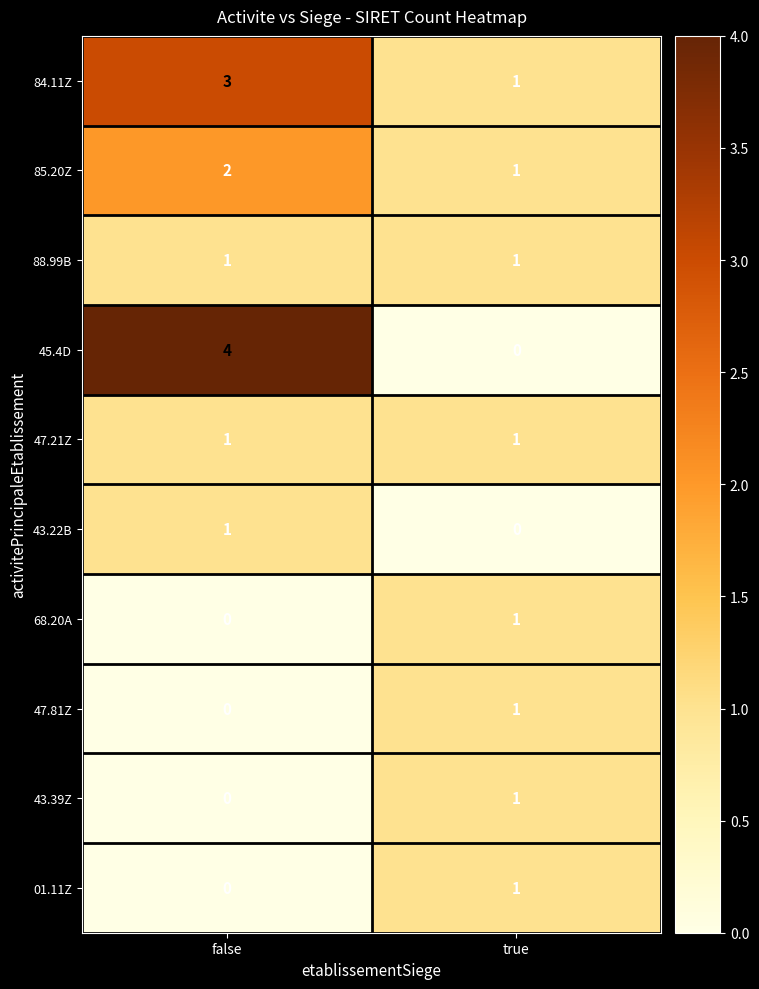

At which category is the sum across all series the highest?

false